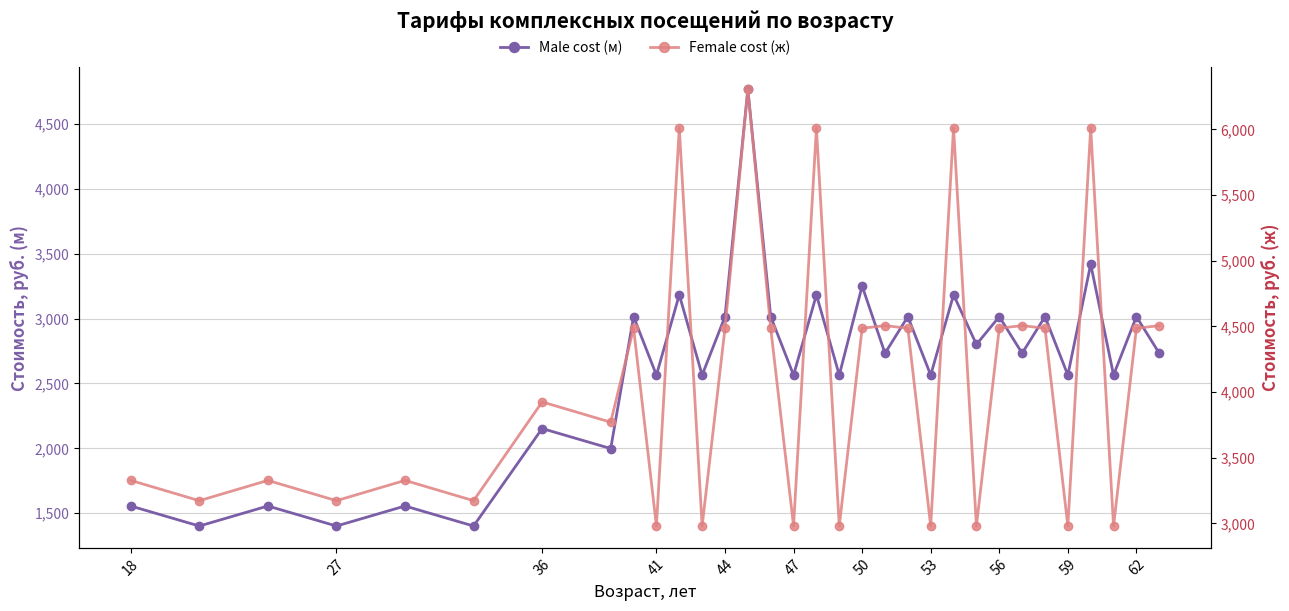

Read the Male cost (м) value at 41.

2564.8